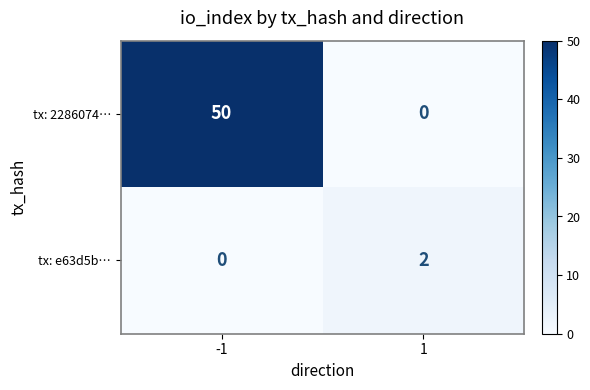

Rank the series by their average value, from highest to lowest.

tx: 2286074…, tx: e63d5b…